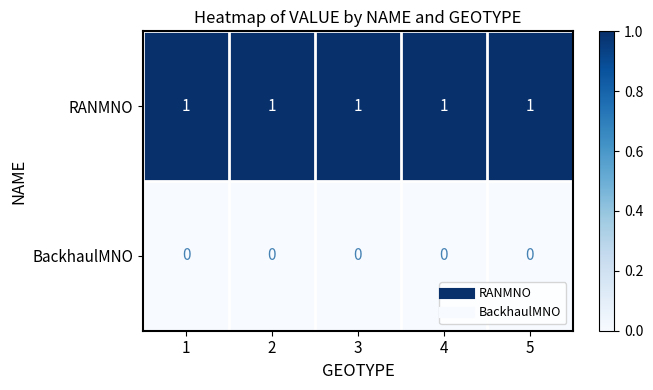

At 3, list the series in order from smallest to largest.

BackhaulMNO, RANMNO